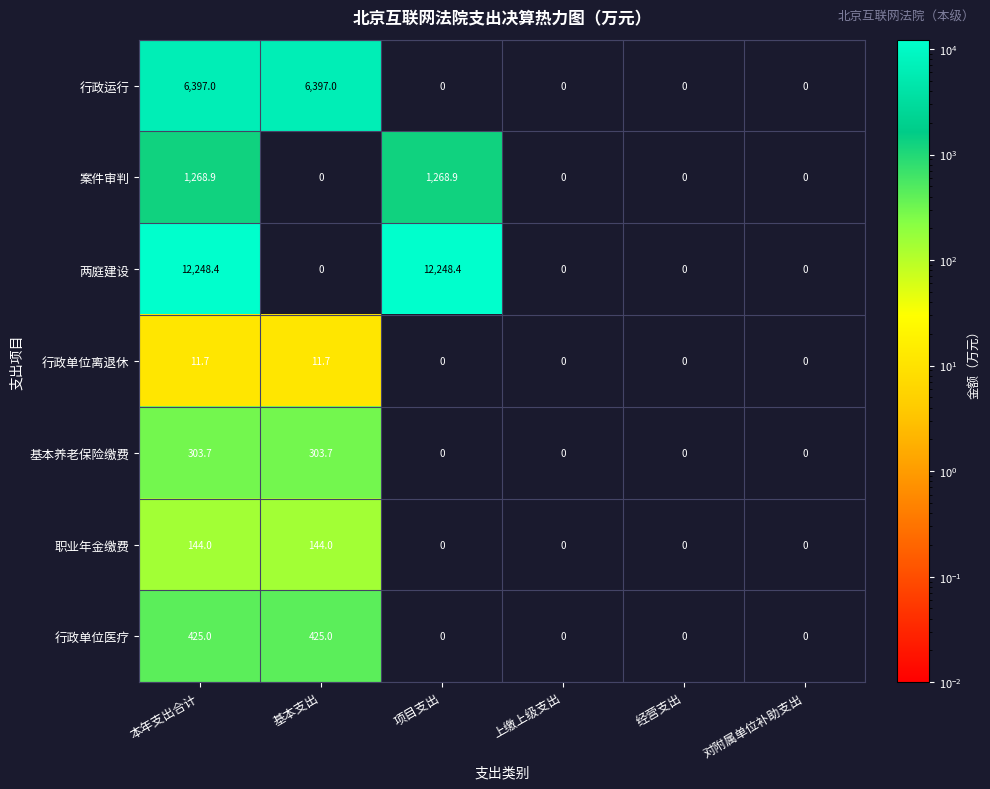

True or false: 职业年金缴费 has a value of 40.1 at 基本支出.

False